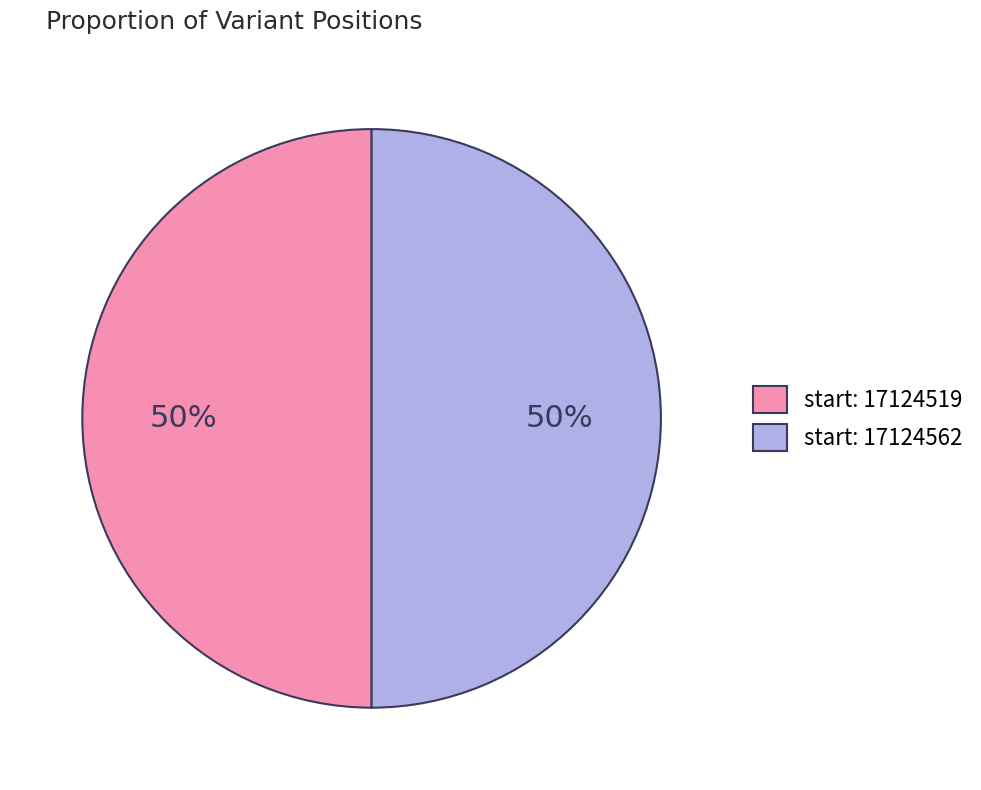

Combined, do start: 17124519 and start: 17124562 account for over 50%?

Yes